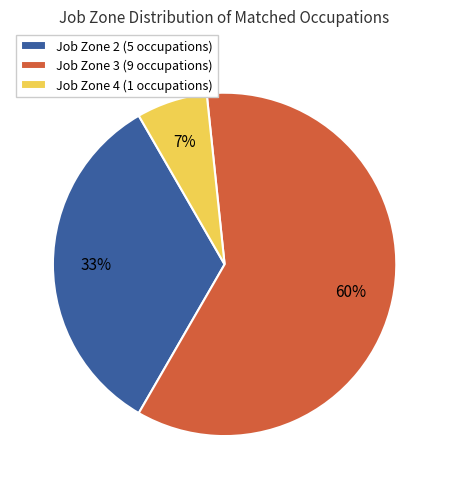

Which slice is the largest?

Job Zone 3 (9 occupations)